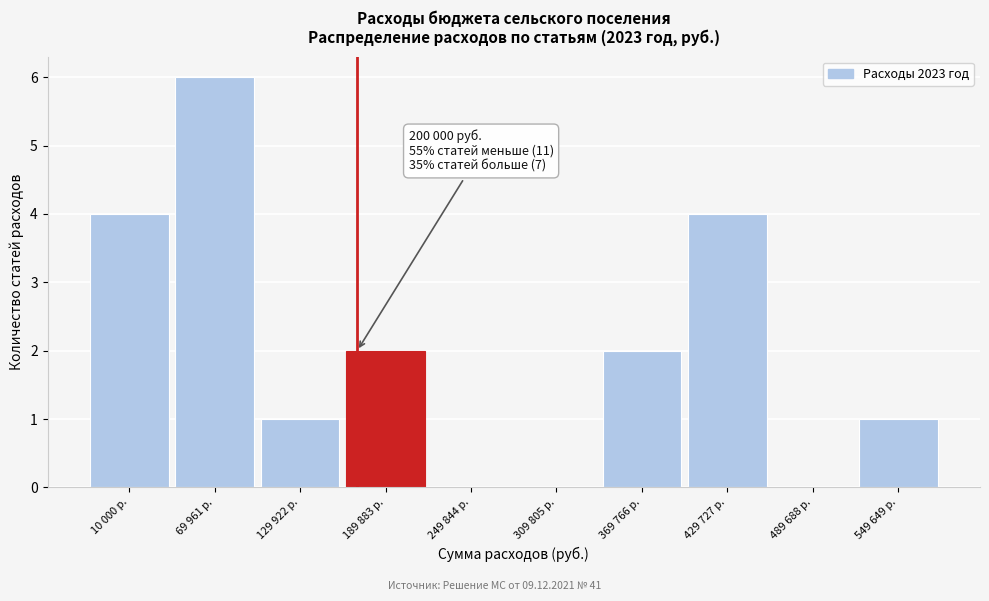

Reading left to right, transcribe all the data shown in this chart.

10 000 р.=4	69 961 р.=6	129 922 р.=1	189 883 р.=2	249 844 р.=0	309 805 р.=0	369 766 р.=2	429 727 р.=4	489 688 р.=0	549 649 р.=1